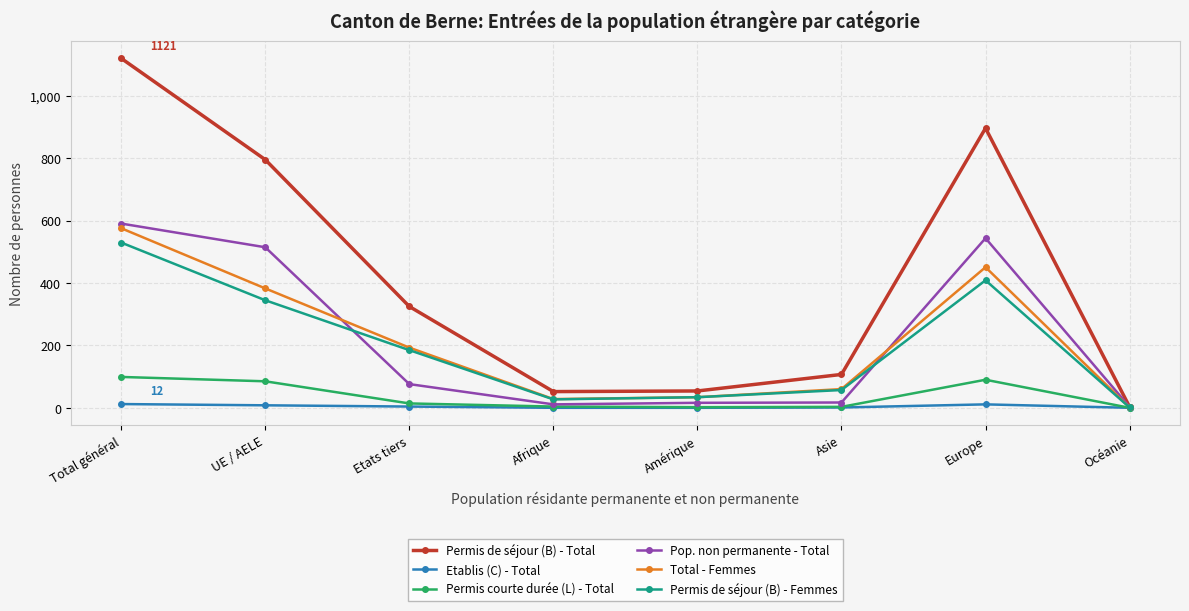

Where does the Permis de séjour (B) - Femmes series first go above 185?

Total général